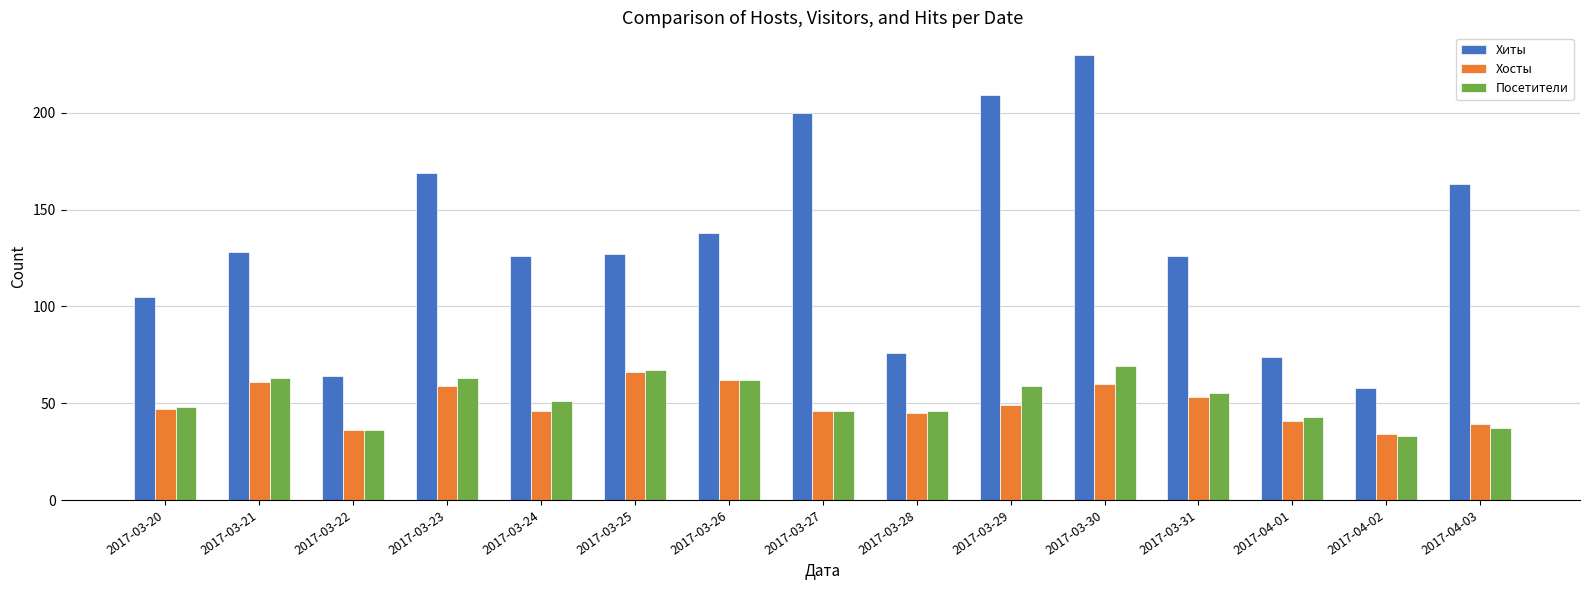

List the series in order of their peak value, lowest first.

Хосты, Посетители, Хиты